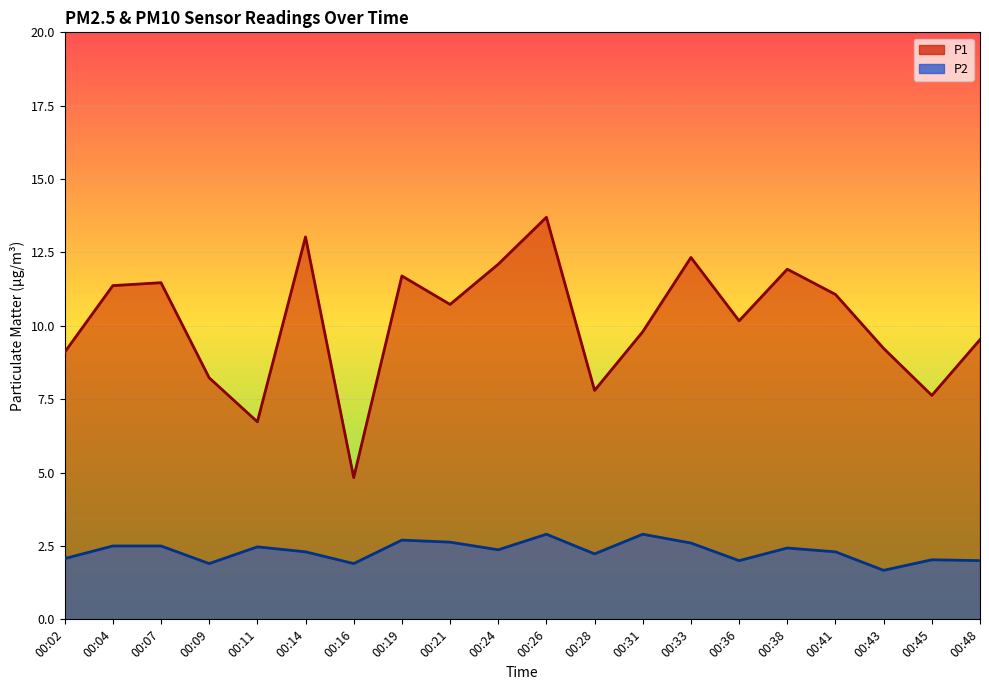

Is the value of P2 at 00:04 greater than the value of P1 at 00:02?

No